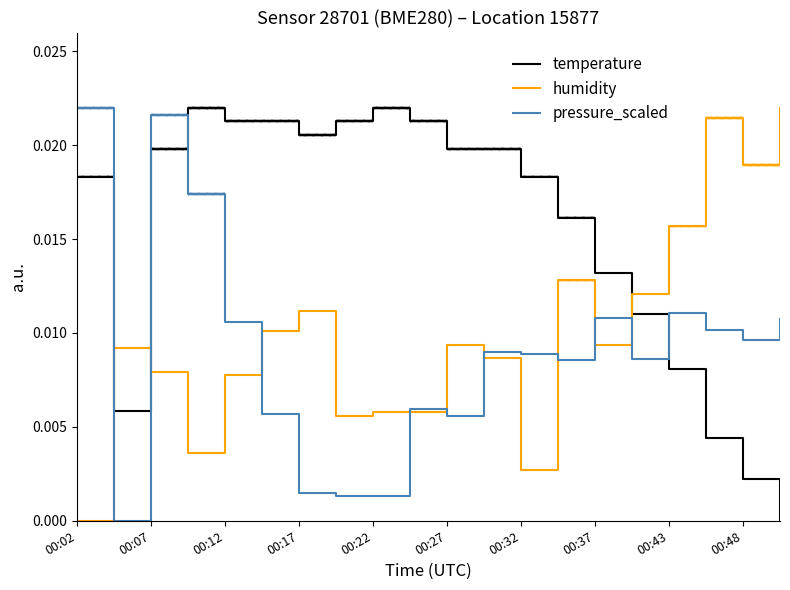

True or false: pressure_scaled and temperature intersect in this chart.

True